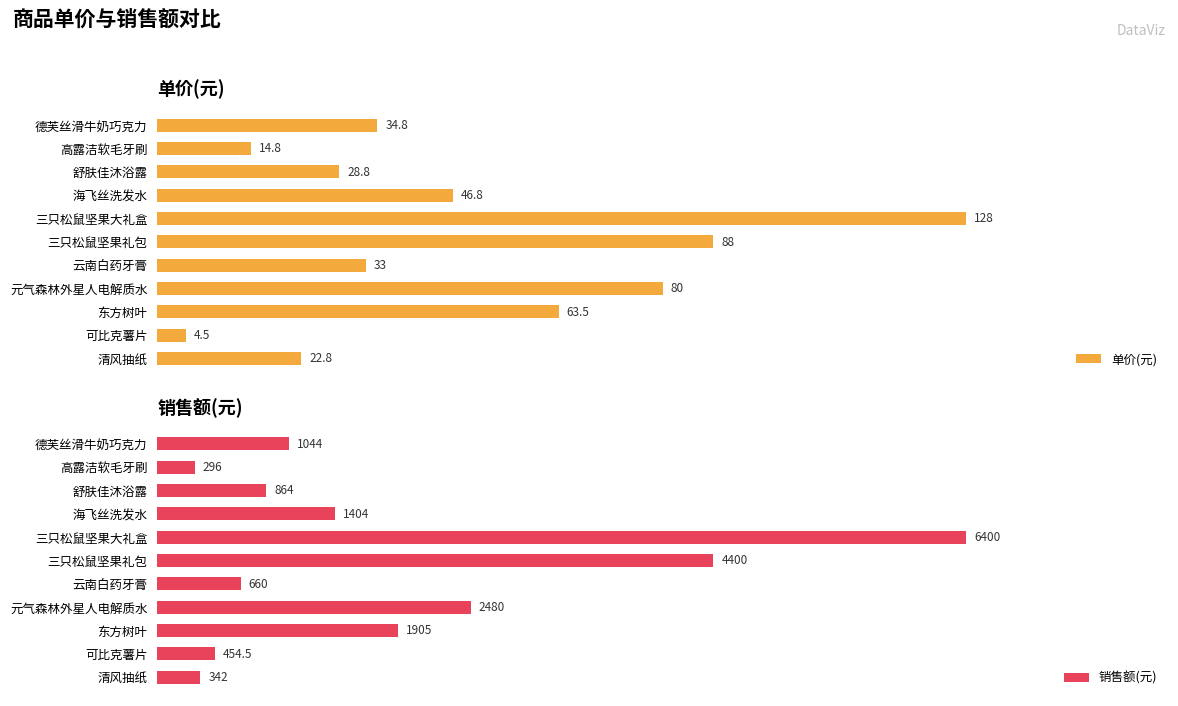

Reading left to right, extract all data points from this chart.

单价(元): 34.8	14.8	28.8	46.8	128.0	88.0	33.0	80.0	63.5	4.5	22.8
销售额(元): 1044.0	296.0	864.0	1404.0	6400.0	4400.0	660.0	2480.0	1905.0	454.5	342.0